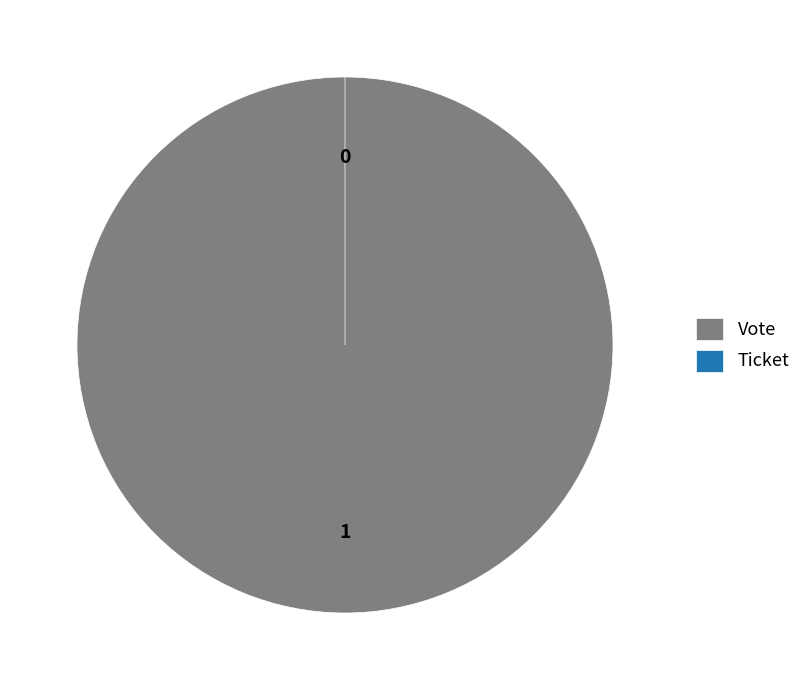

The Ticket slice represents 0% of the pie. True or false?

True